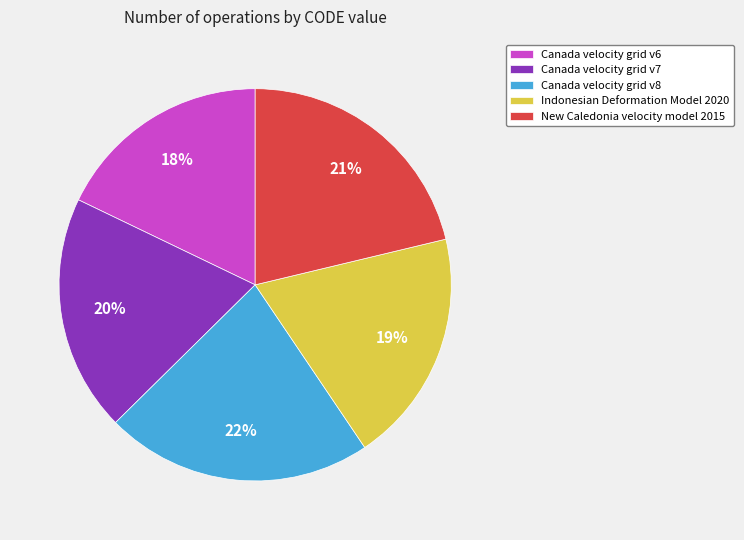

Does Indonesian Deformation Model 2020 represent more than half of the total?

No